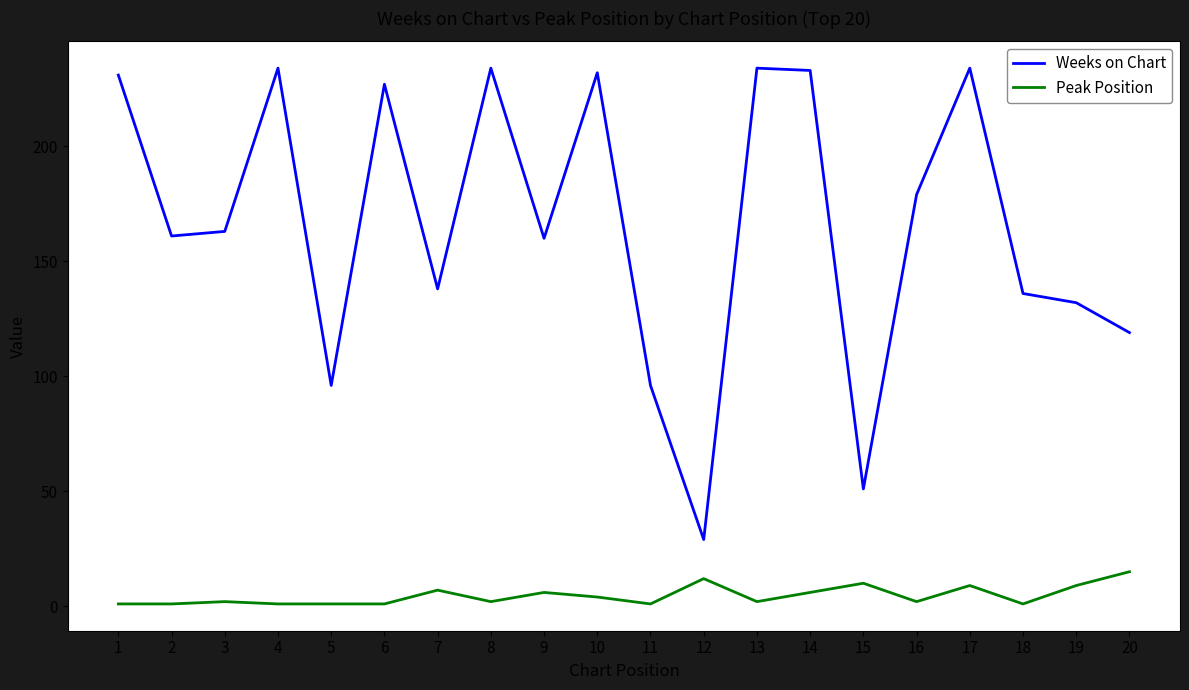

What is the sum of all Peak Position values?

93